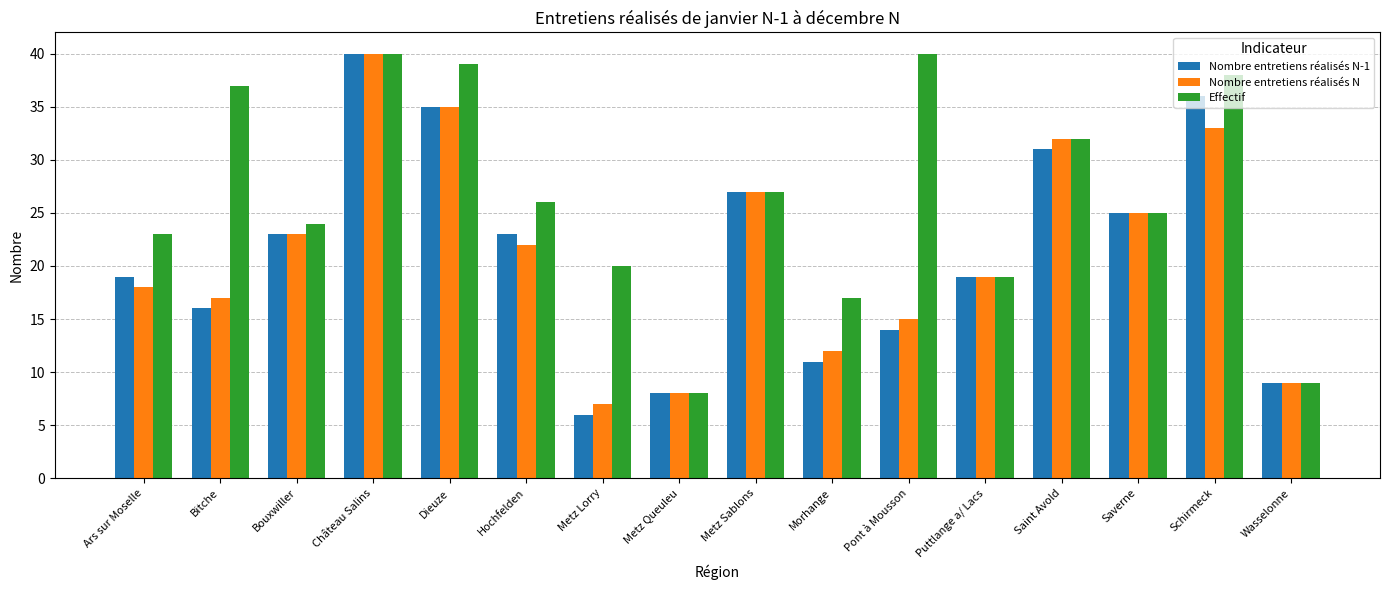

Where is Nombre entretiens réalisés N nearest to the value 23?

Bouxwiller